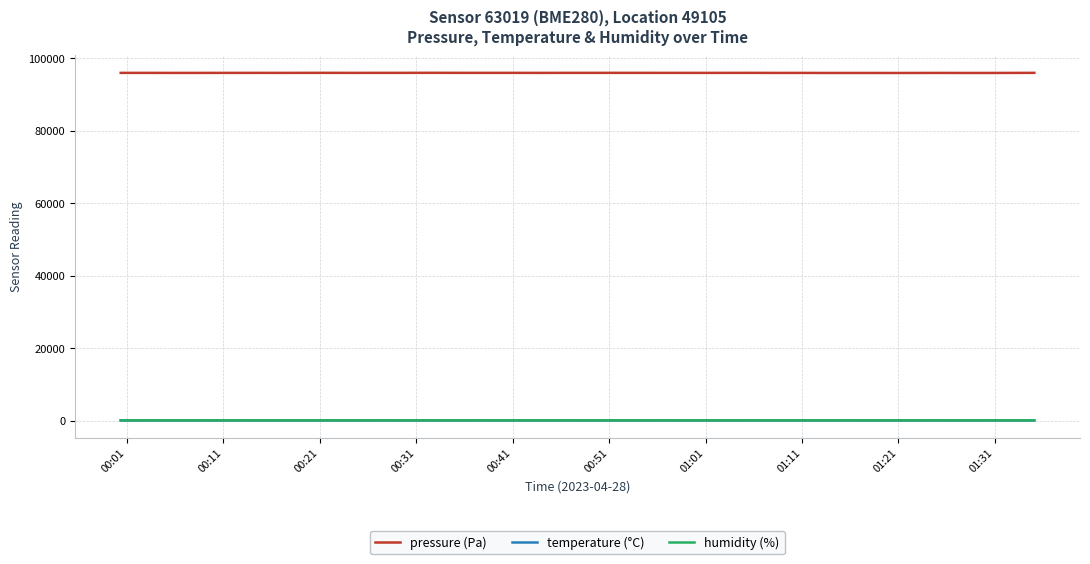

Which series has the widest spread of values?

pressure (Pa)